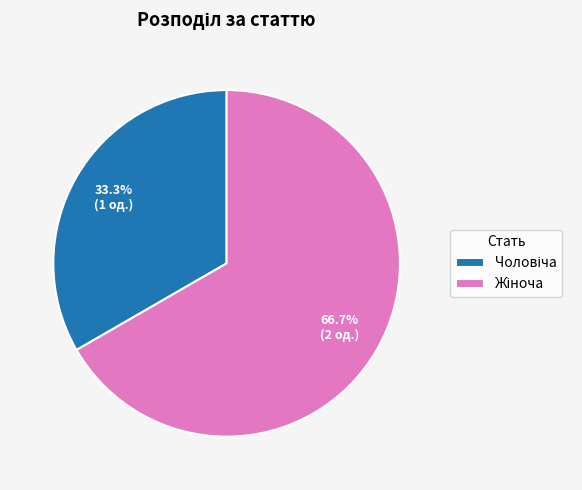

How many segments does this pie chart have?

2